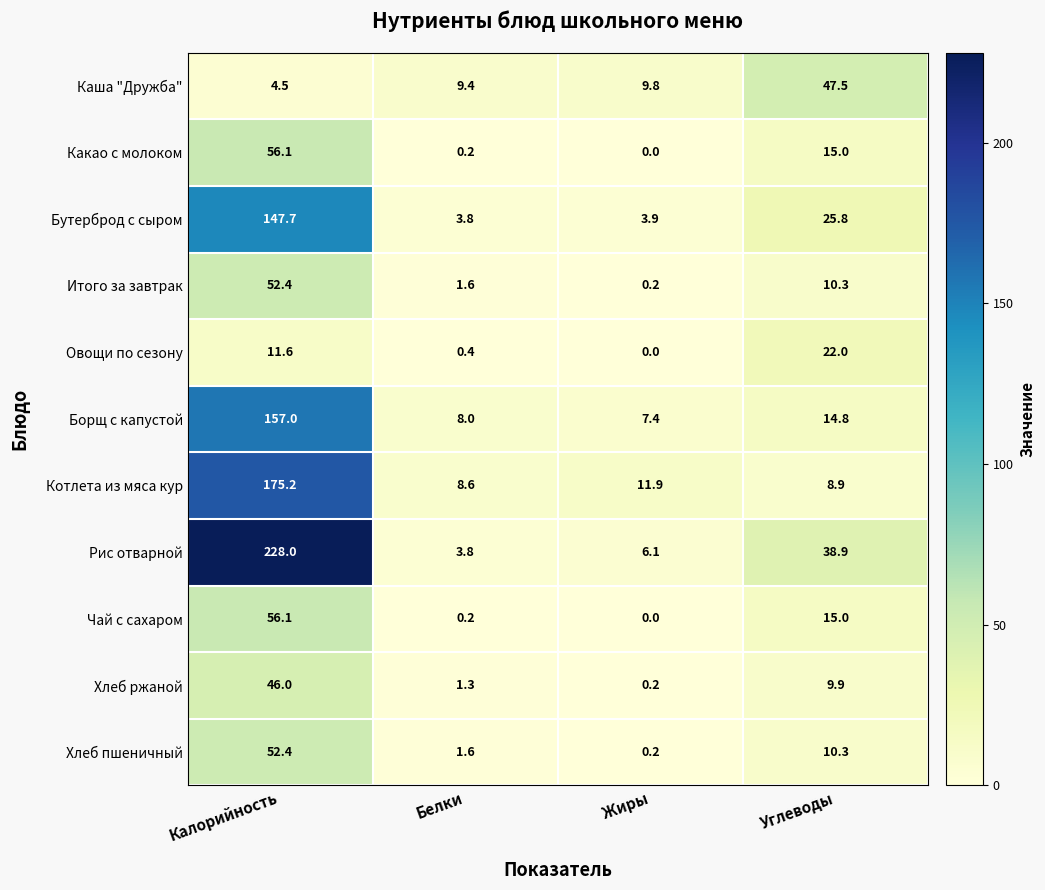

What is the difference between the highest and lowest values at Жиры?

11.9